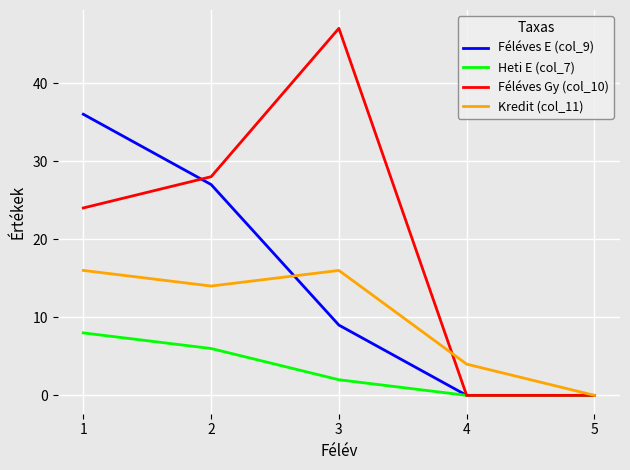

What is the average value of the Kredit (col_11) series?

10